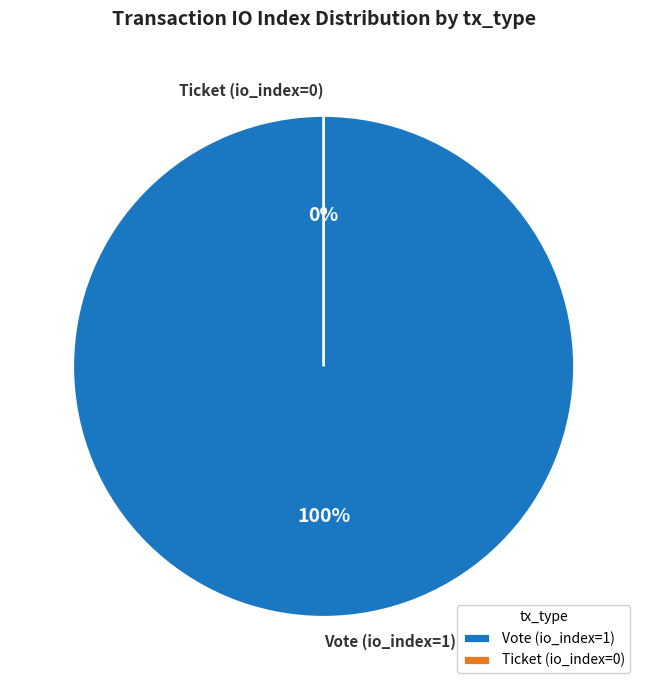

The Ticket (io_index=0) slice represents 0% of the pie. True or false?

True